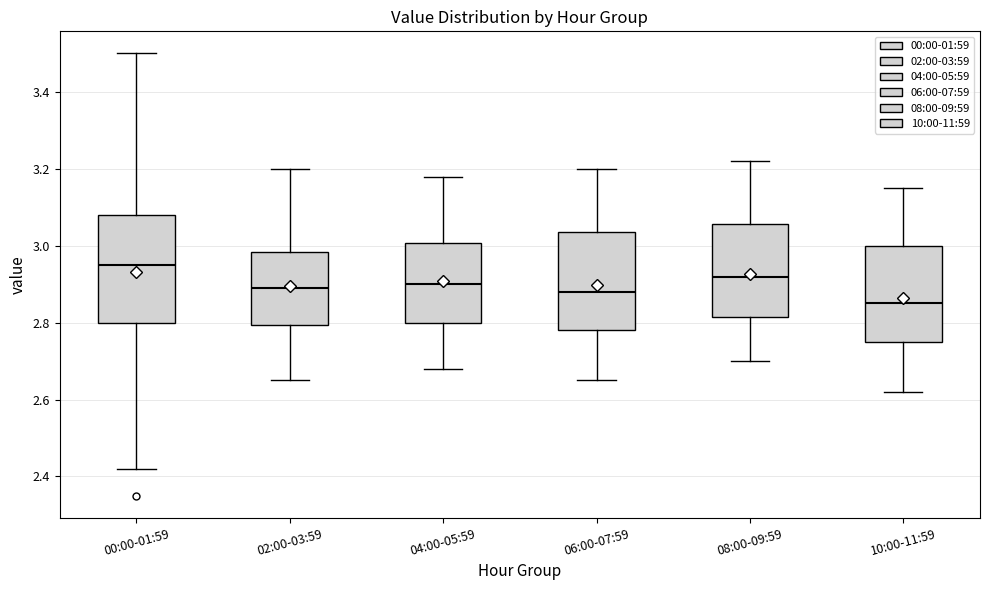

Reading left to right, transcribe this box plot: for each box, give where its median line is, the range the box spans, and where its two whiskers end, as read against the y-axis. The values are not printed on the chart, so give them approximately, as read against the axis.

00:00-01:59: median 2.96, box 2.80 to 3.08, whiskers 2.42 to 3.50
02:00-03:59: median 2.90, box 2.80 to 2.98, whiskers 2.66 to 3.20
04:00-05:59: median 2.90, box 2.80 to 3.00, whiskers 2.68 to 3.18
06:00-07:59: median 2.88, box 2.78 to 3.04, whiskers 2.66 to 3.20
08:00-09:59: median 2.92, box 2.82 to 3.06, whiskers 2.70 to 3.22
10:00-11:59: median 2.86, box 2.76 to 3.00, whiskers 2.62 to 3.16